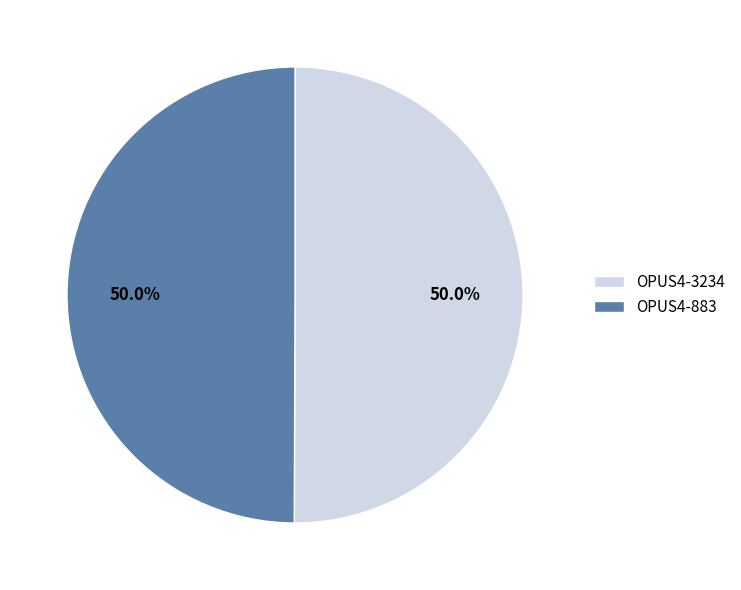

What is the ratio of the value at OPUS4-883 to the value at OPUS4-3234?

1.0